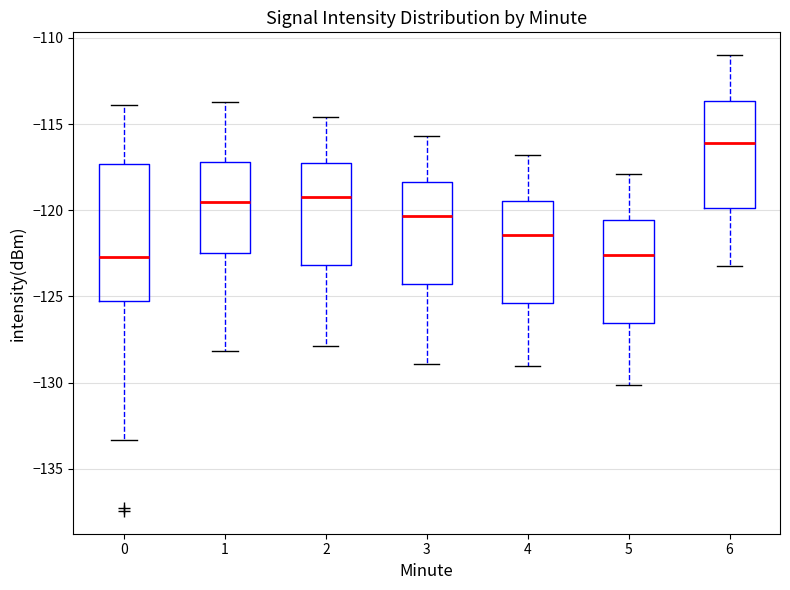

Where is the upper edge of the box at x = 0 on the y-axis? The values are not printed on the chart, so give them approximately, as read against the axis.

-117.5